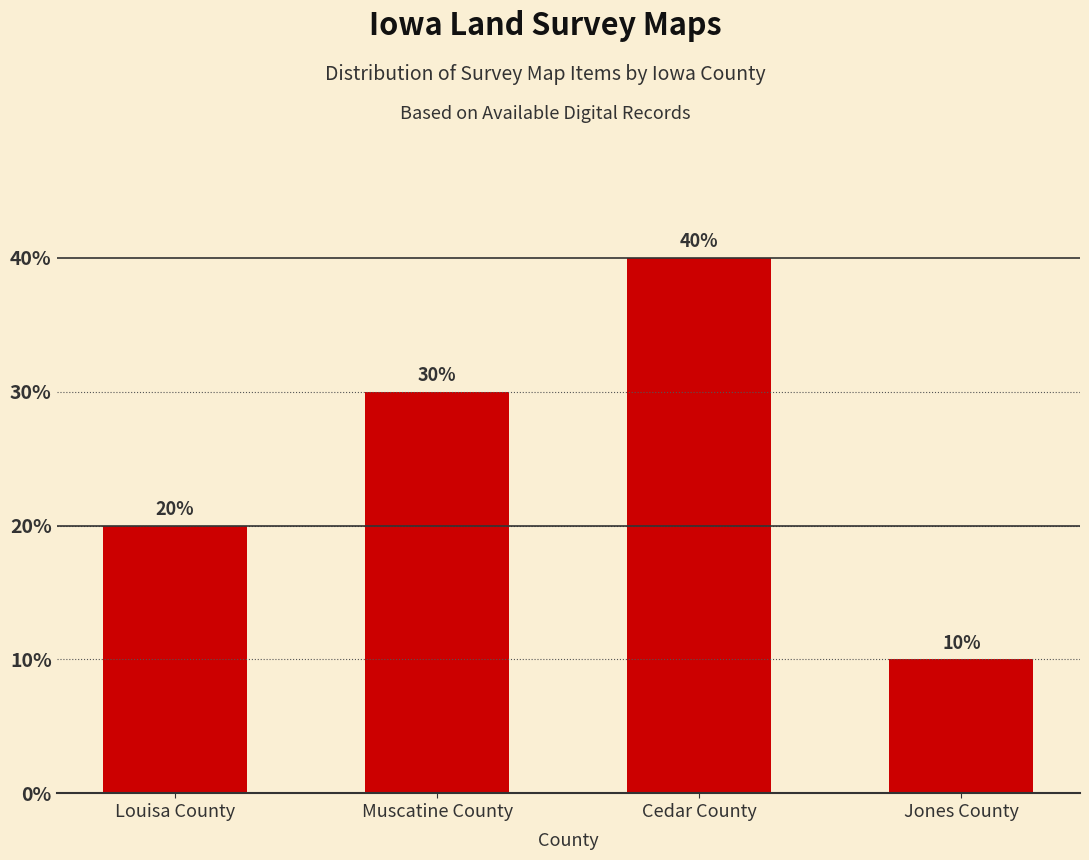

True or false: the data shows 33 at Louisa County.

False